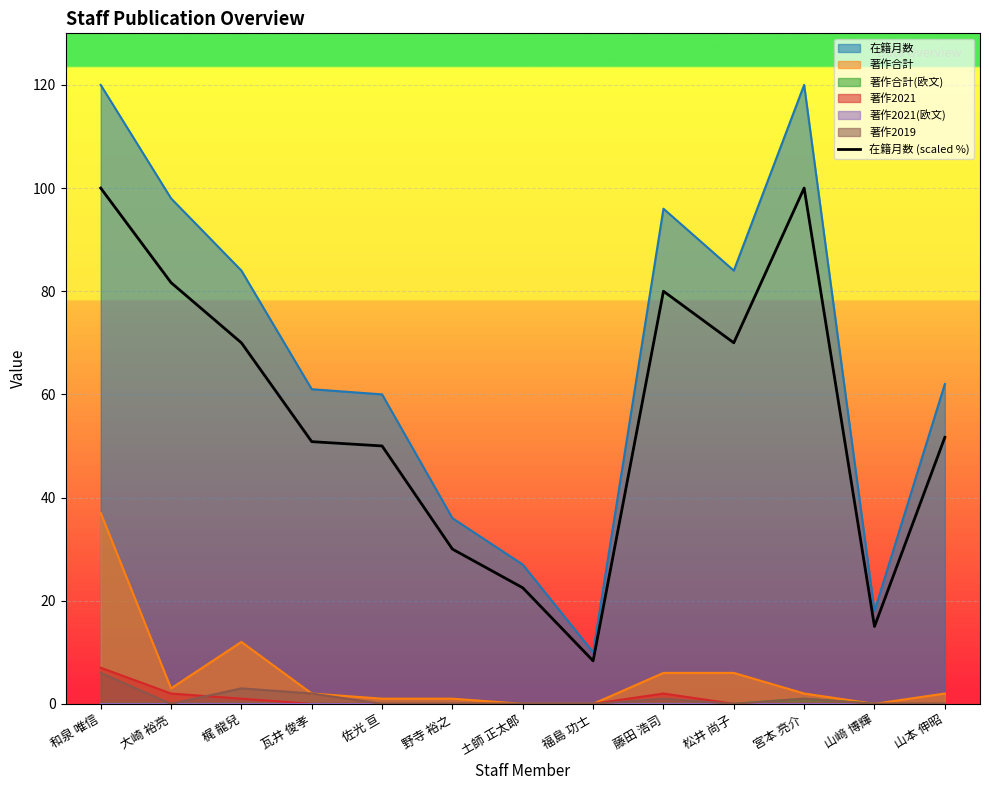

Reading left to right, what are all the values shown in this chart?

100.0	81.7	70.0	50.8	50.0	30.0	22.5	8.3	80.0	70.0	100.0	15.0	51.7